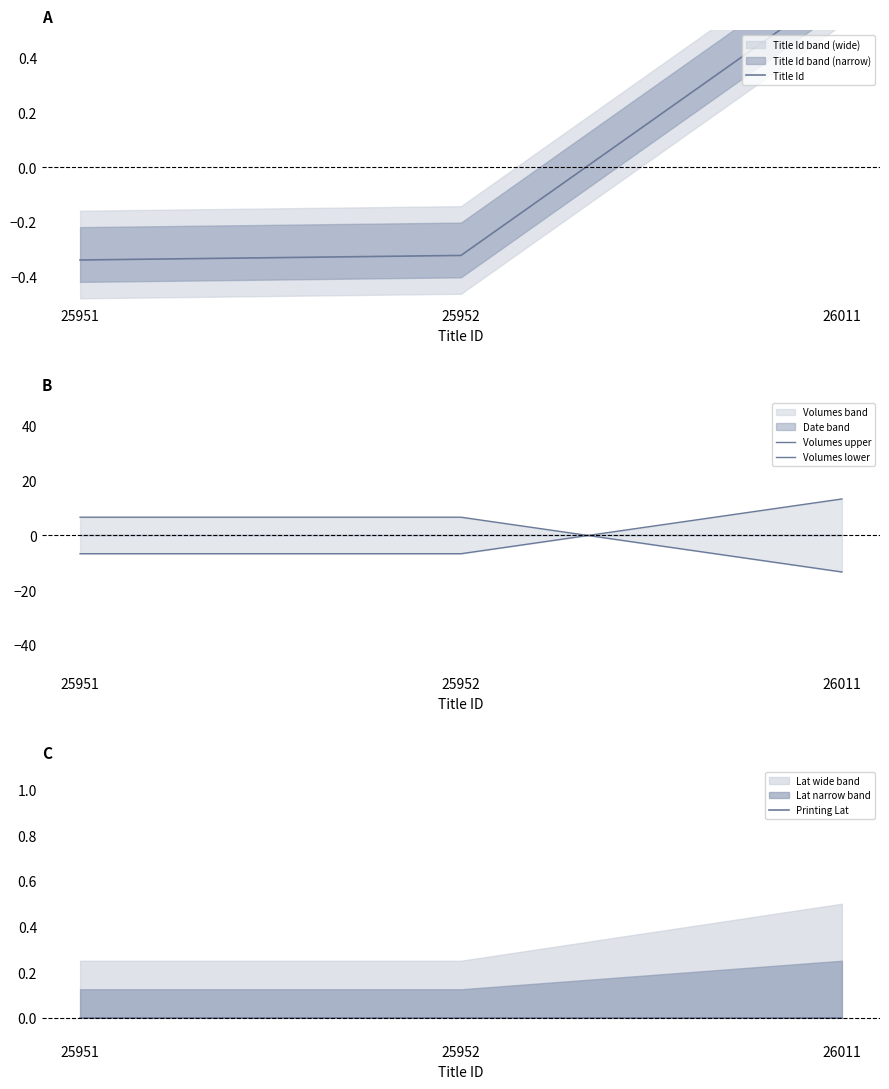

What is the smallest value displayed?

-13.3